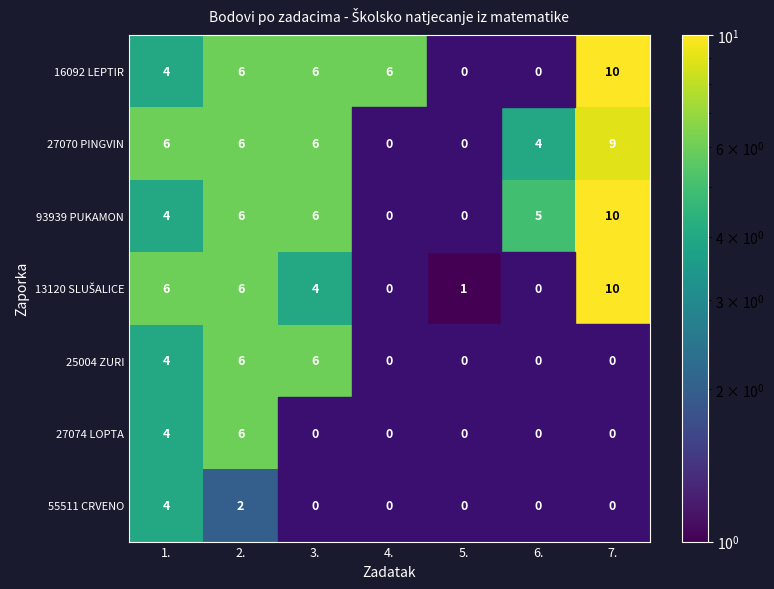

How many series are shown in this chart?

7